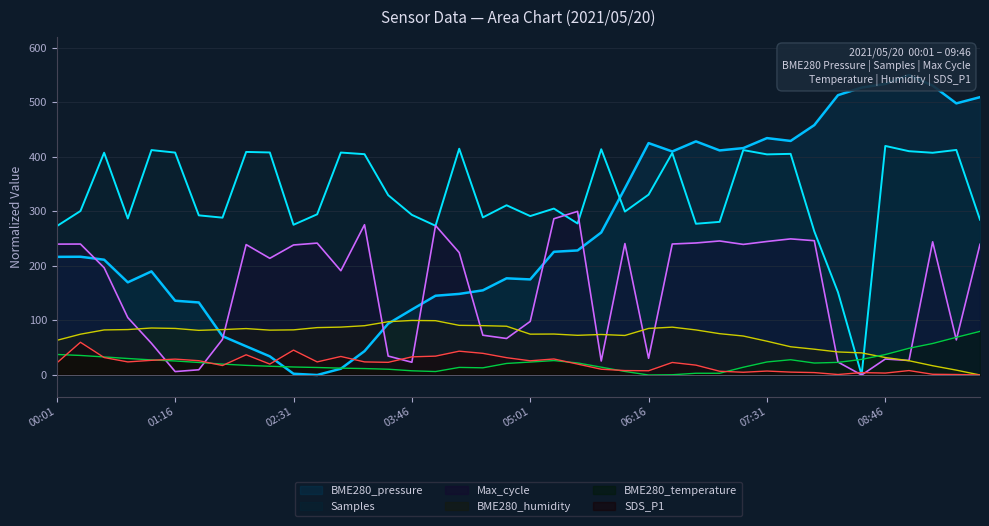

How many values in Max_cycle are above zero?

39